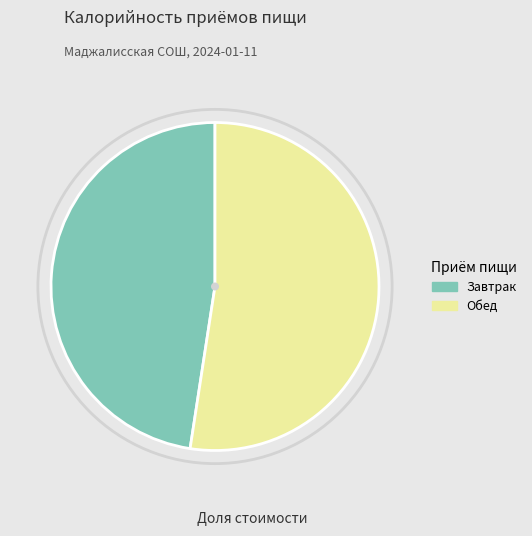

Between Обед and Завтрак, which is larger?

Обед